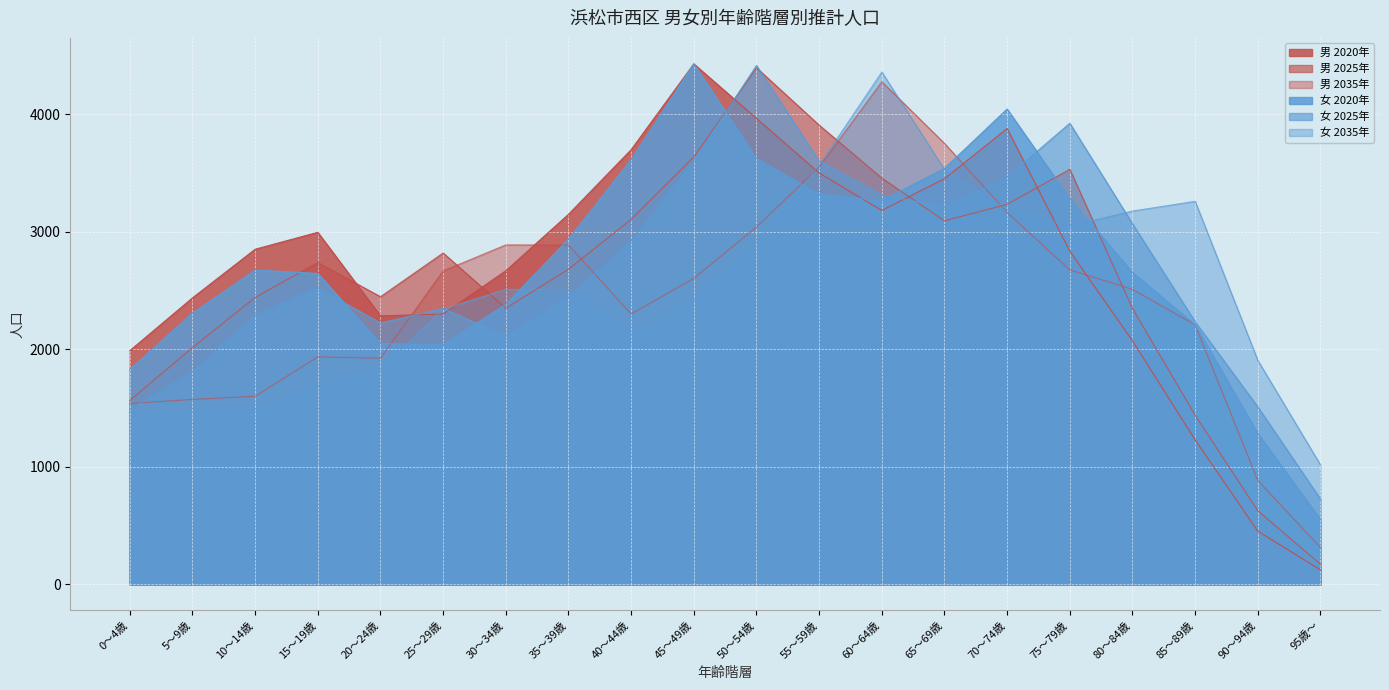

Is it true that 女 2025年 equals 3309 at 20～24歳?

False